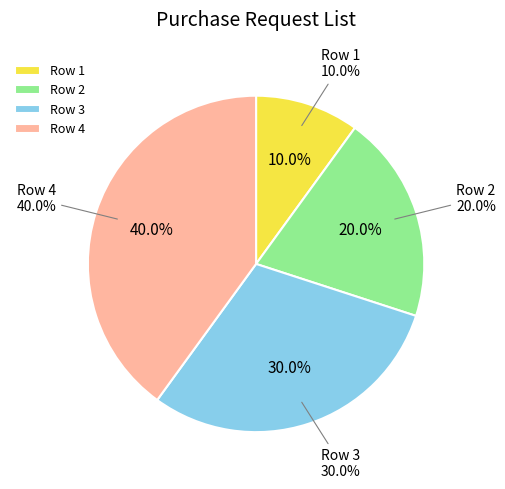

The 3 slice represents 43% of the pie. True or false?

False